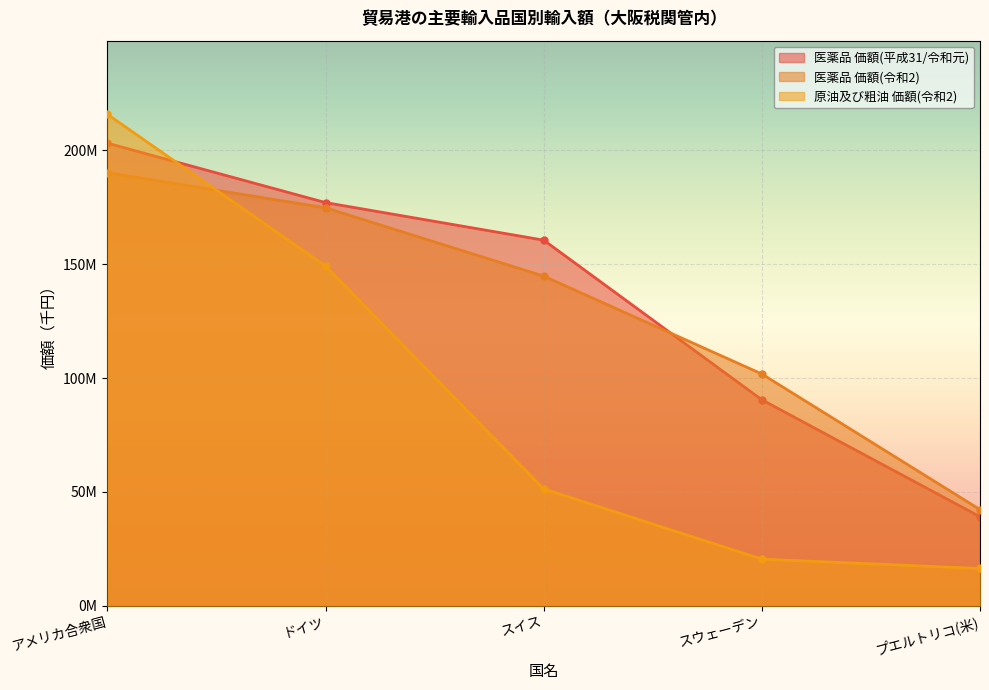

What is the maximum value shown in the chart?

215705408